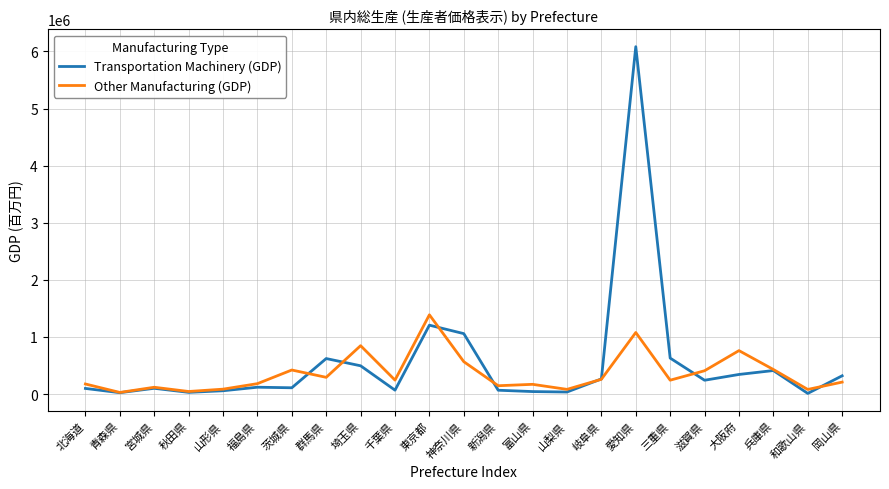

The value of Transportation Machinery (GDP) at 岡山県 is 539844. True or false?

False